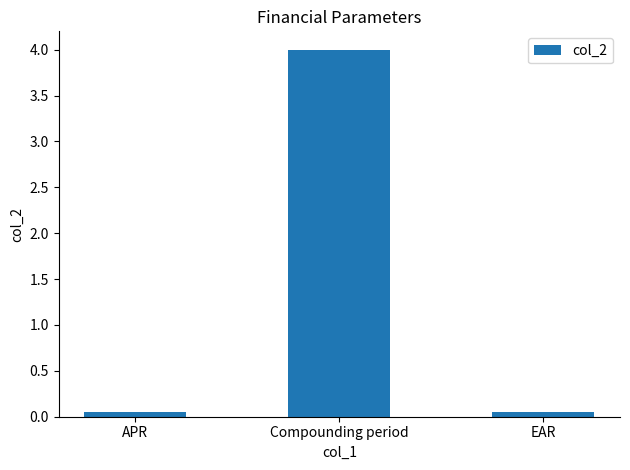

What is the maximum value shown in the chart?

4.0